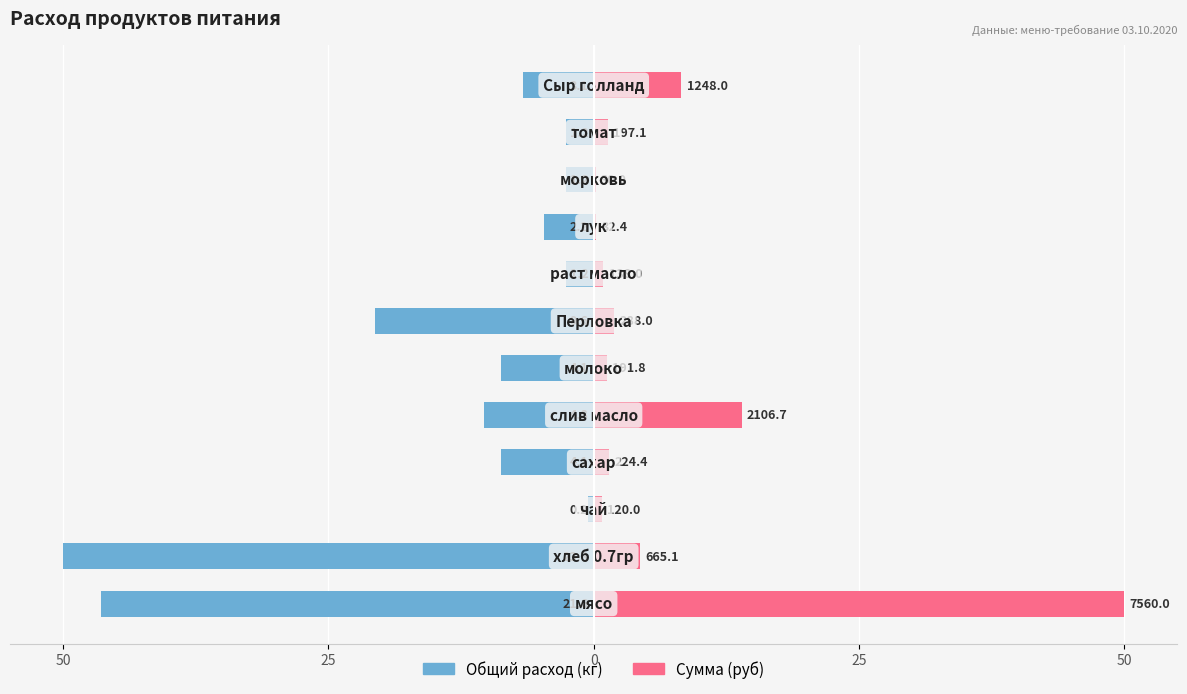

What are all the series names shown in the legend?

Общий расход (кг), Сумма (руб)